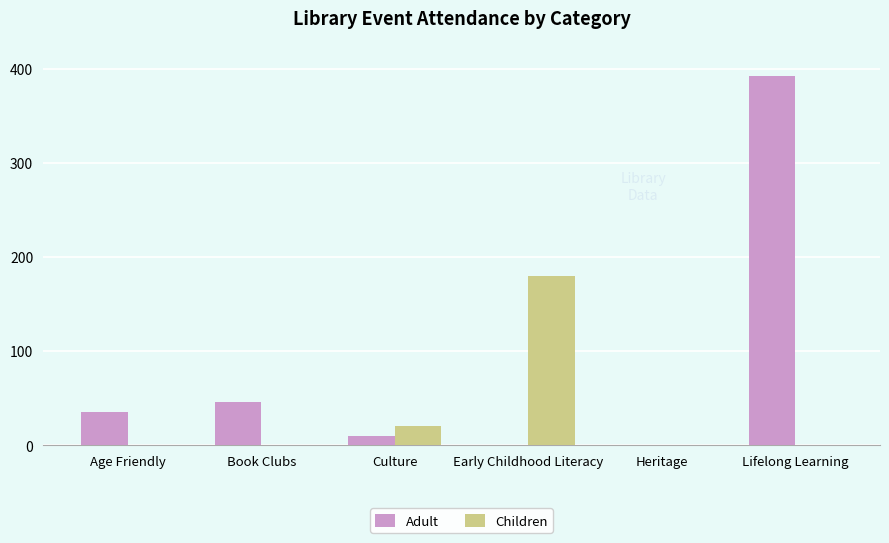

Are the bars grouped side by side (vs. stacked)?

Yes